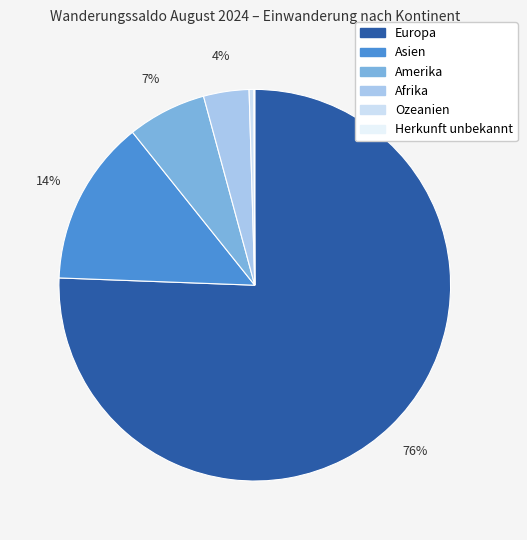

To the nearest percent, what portion does Asien represent?

14%